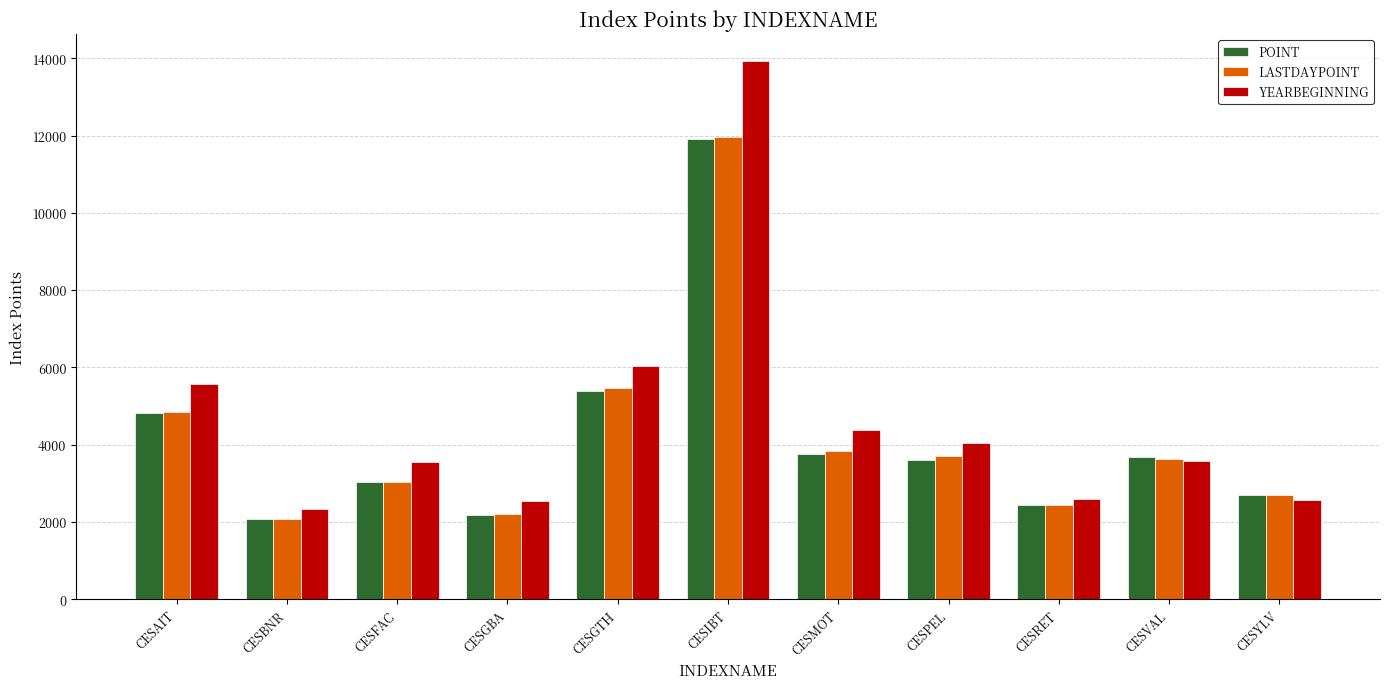

What is the value of the POINT bar at the 2nd from the left?

2069.0